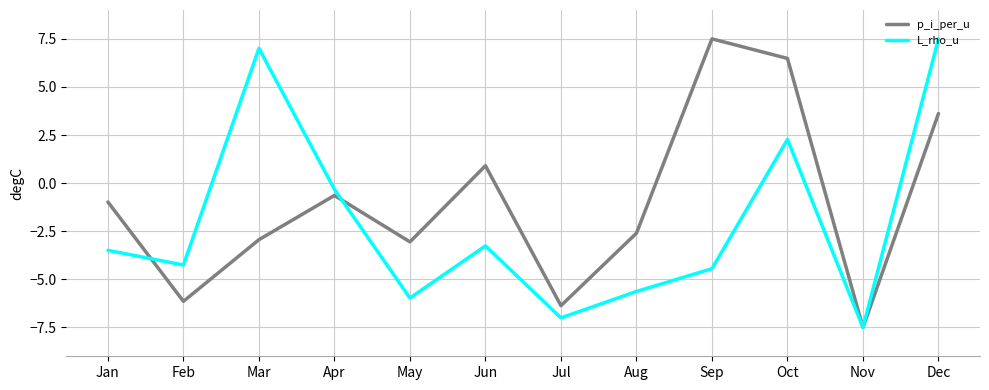

What is the sum of the p_i_per_u values at Oct and Aug?

3.9